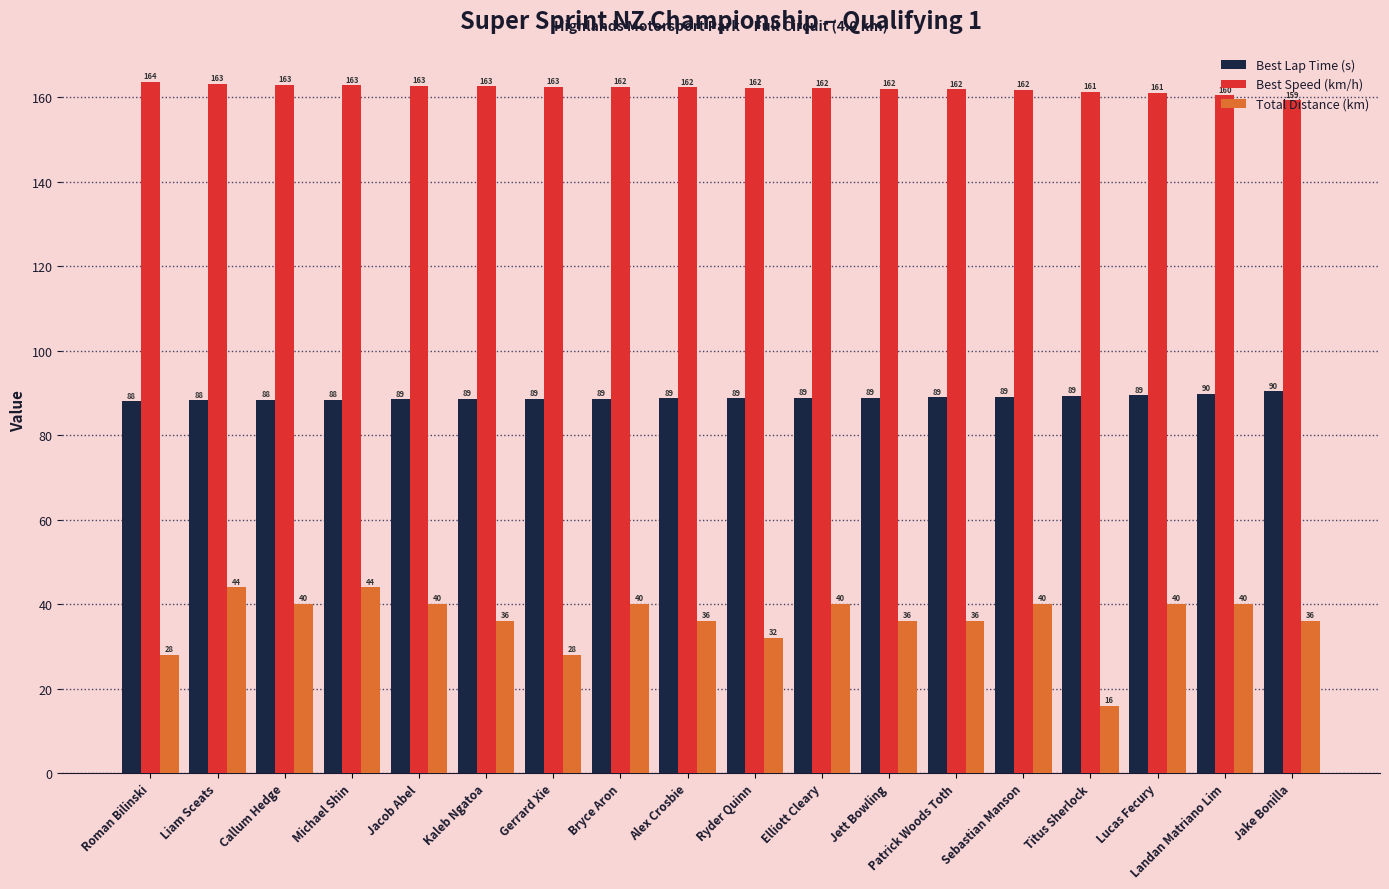

The Best Lap Time (s) series shows 119.1 at Kaleb Ngatoa. True or false?

False